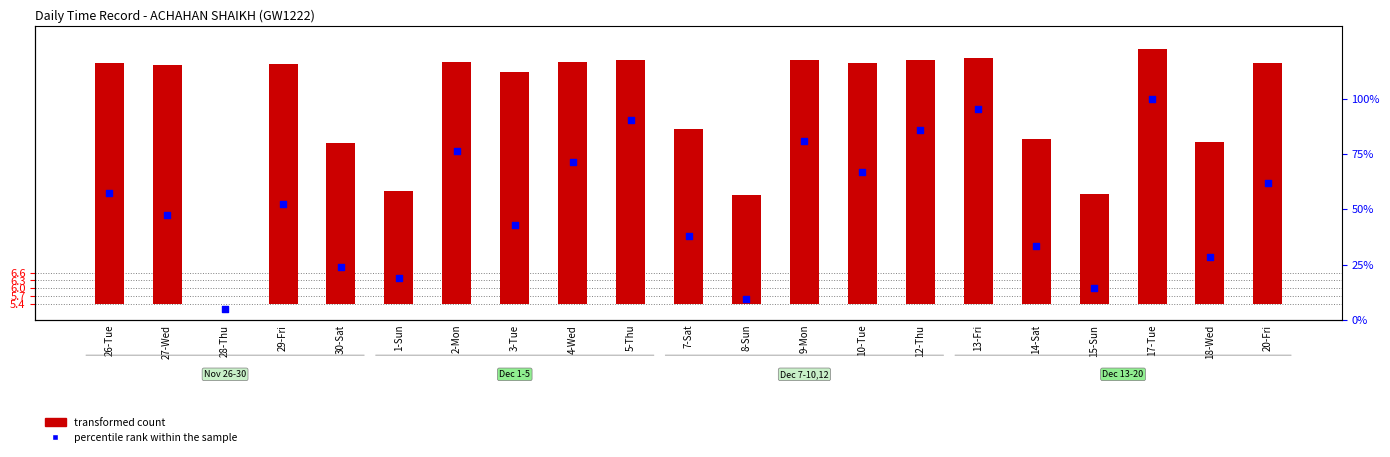

Which series has the largest total across all categories?

percentile rank within the sample